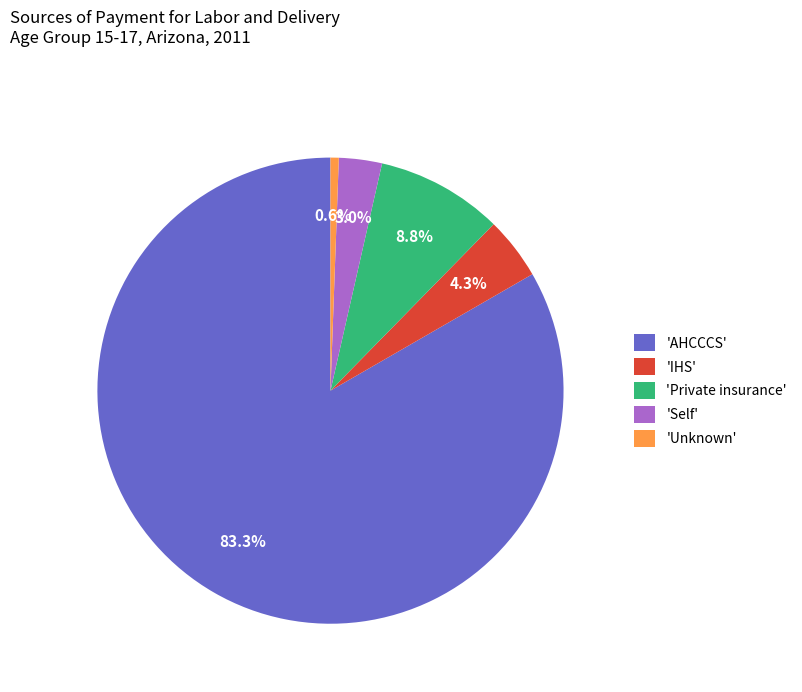

To the nearest percent, what is the average slice percentage?

20%